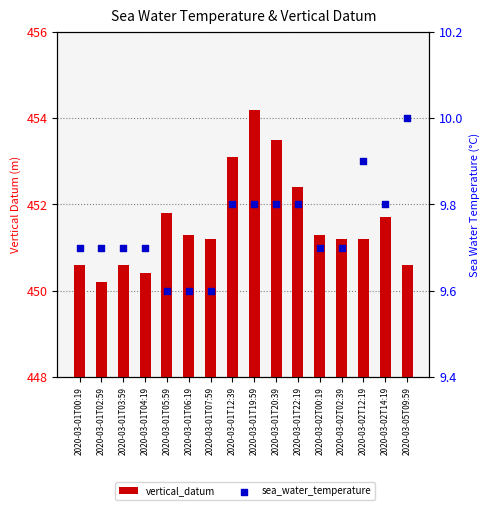

Which series contains the lowest Y value?

sea_water_temperature